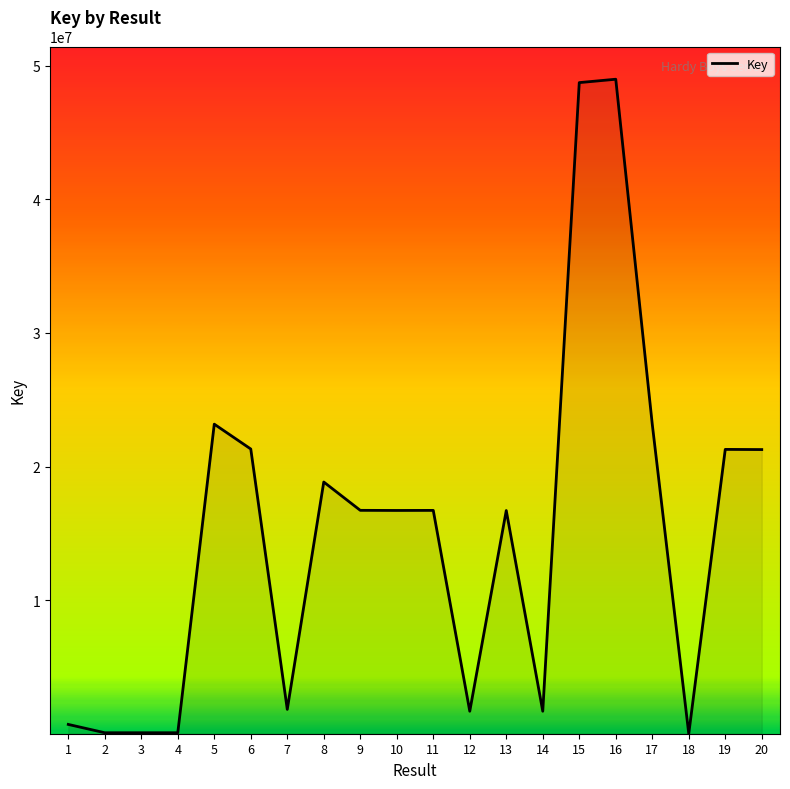

How many values are below 16717508?

10